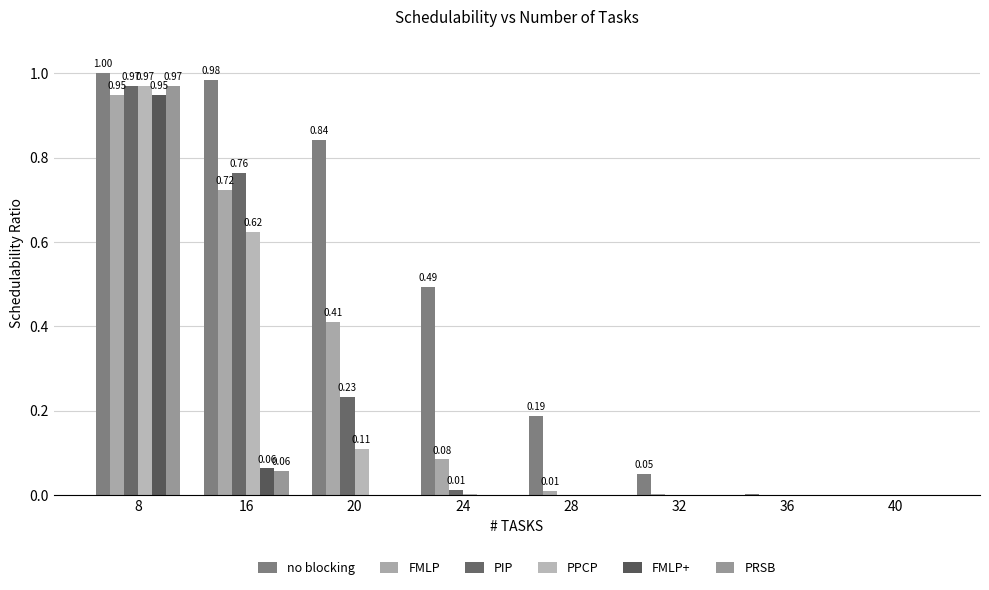

The value of PIP at 36 is 0.0. True or false?

True